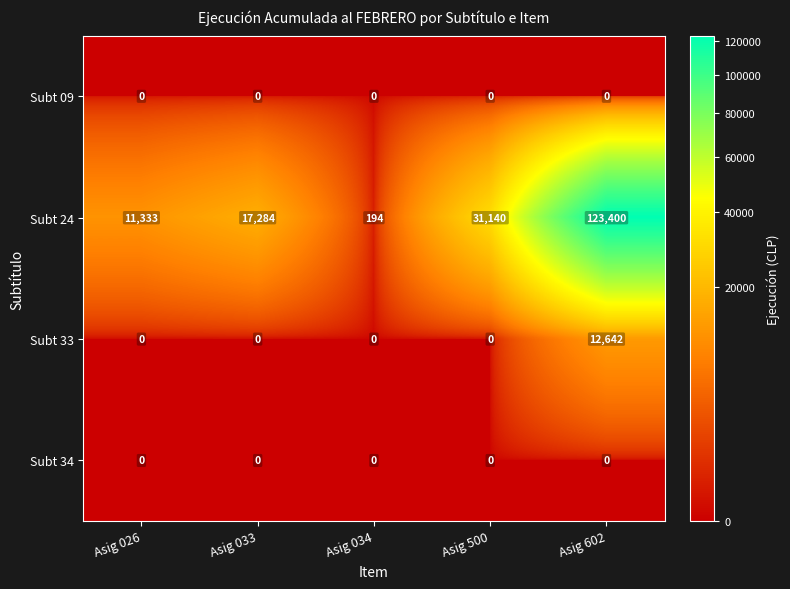

Is it true that Subt 09 equals 0 at Asig 602?

True